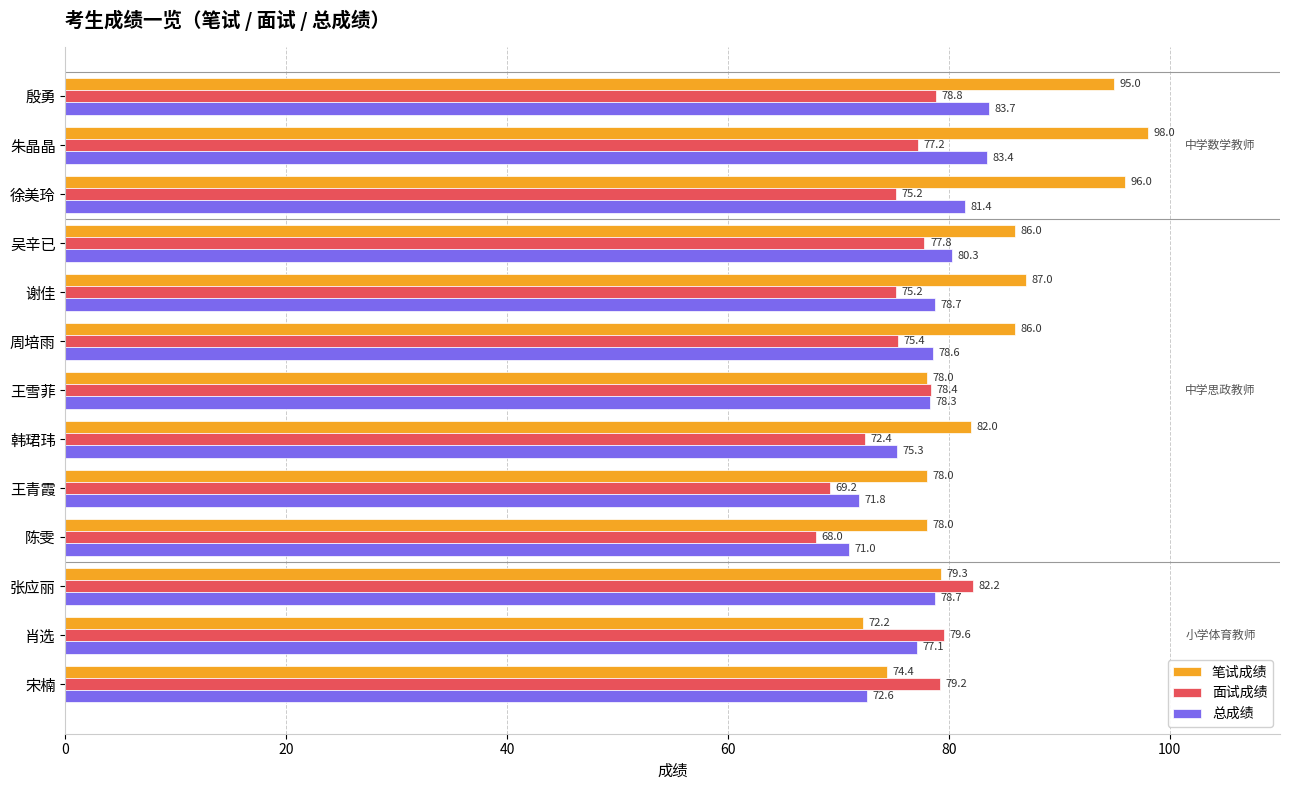

What is the difference between the second highest and minimum values in the 笔试成绩 series?

23.8